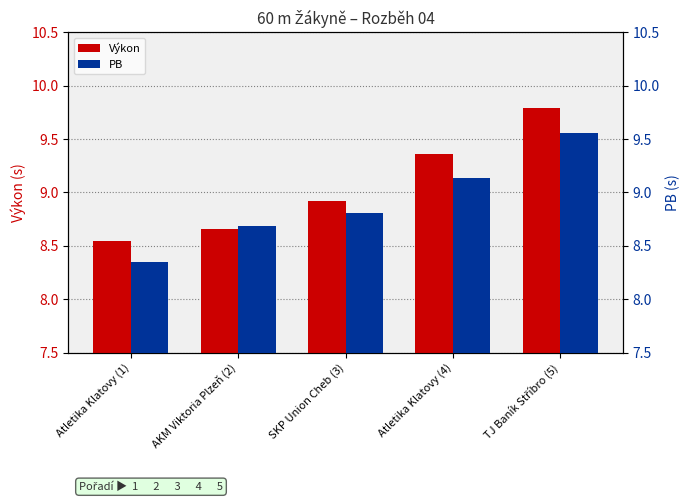

How many data points does each series have?

5